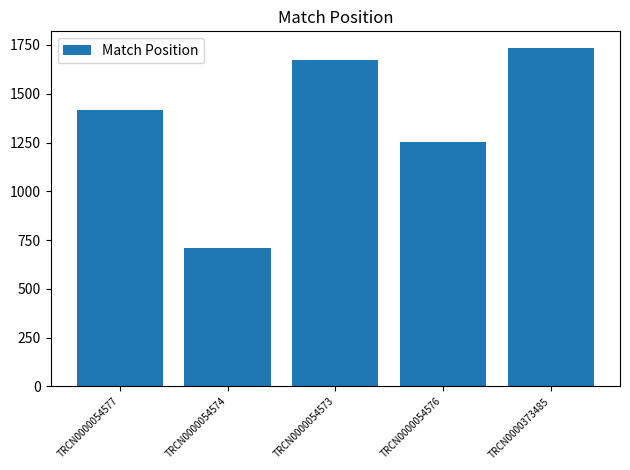

Where is the data nearest to the value 1222?

TRCN0000054576